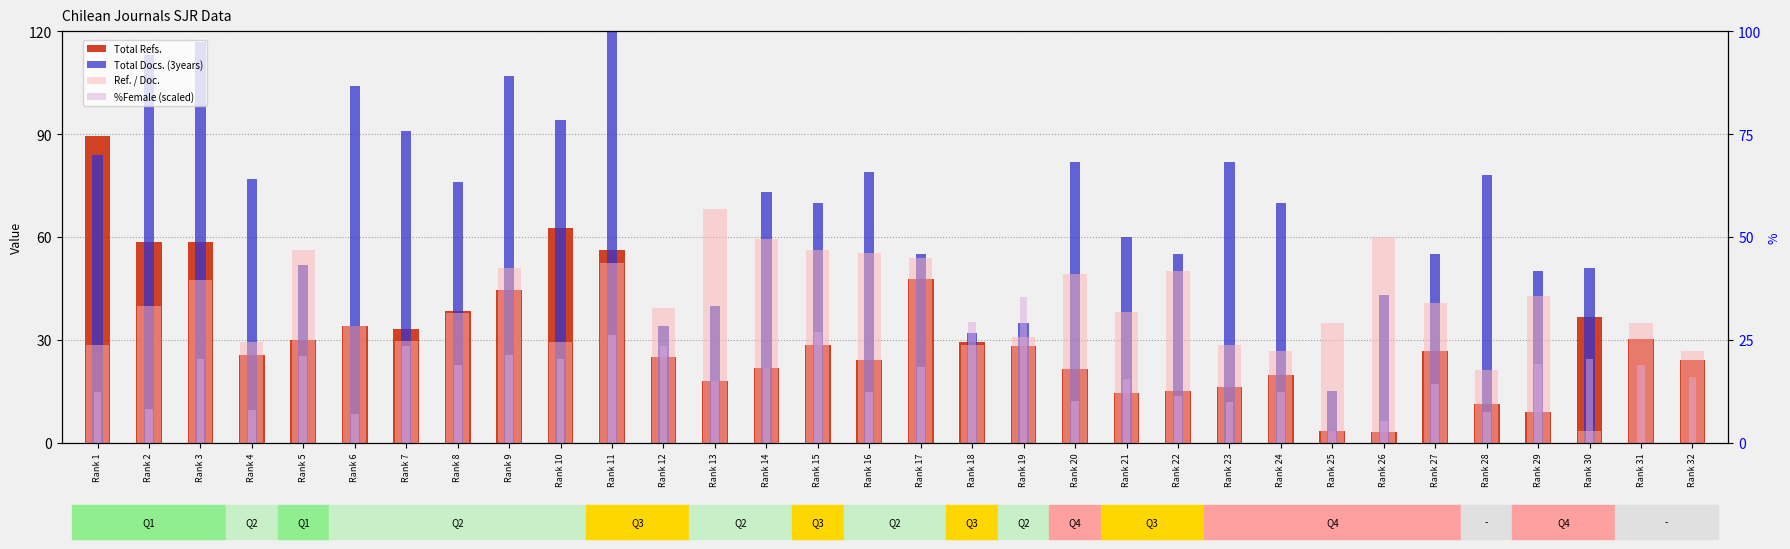

List the series in order of their overall mean, highest first.

Total Docs. (3years), Ref. / Doc., Total Refs., %Female (scaled)